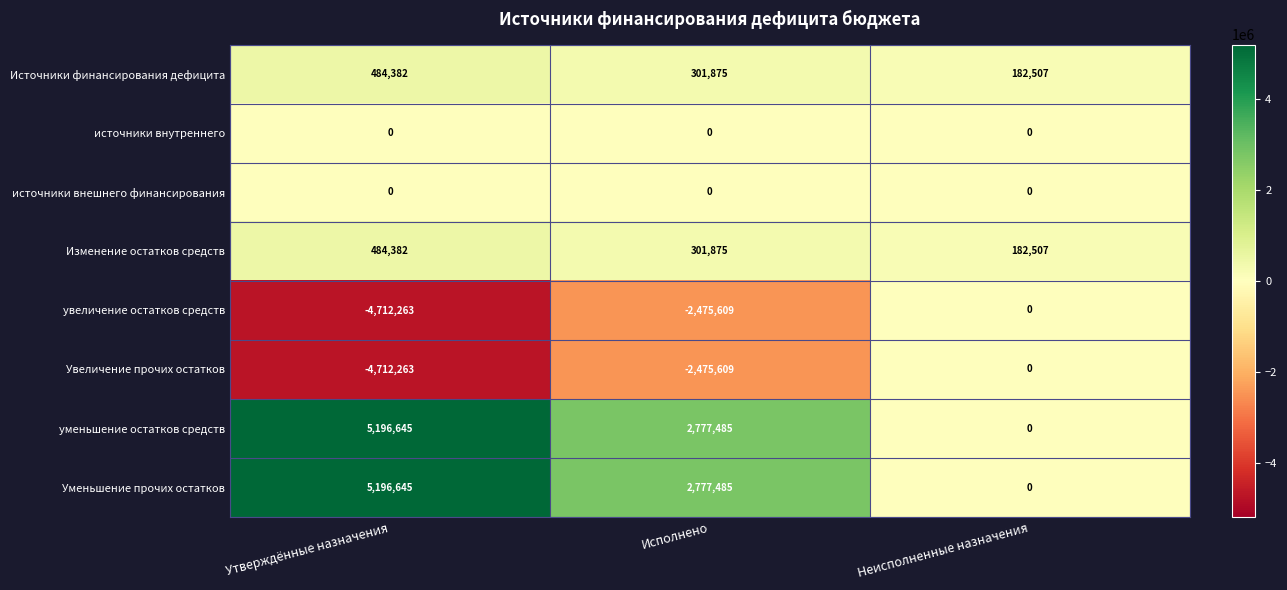

At which label is увеличение остатков средств closest to -2356131?

Исполнено